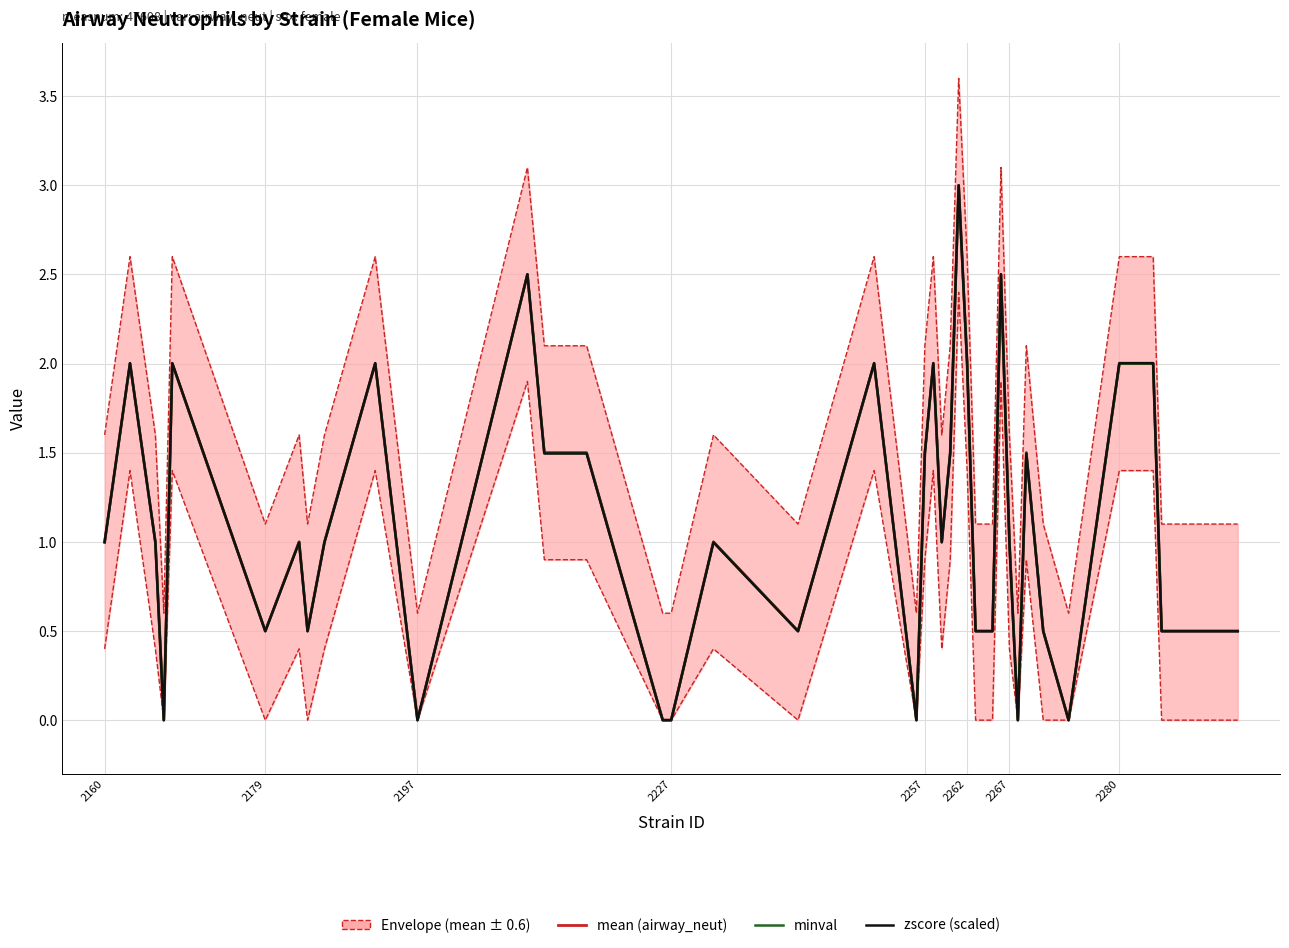

List the series in order of their peak value, highest first.

mean (airway_neut), minval, zscore (scaled)